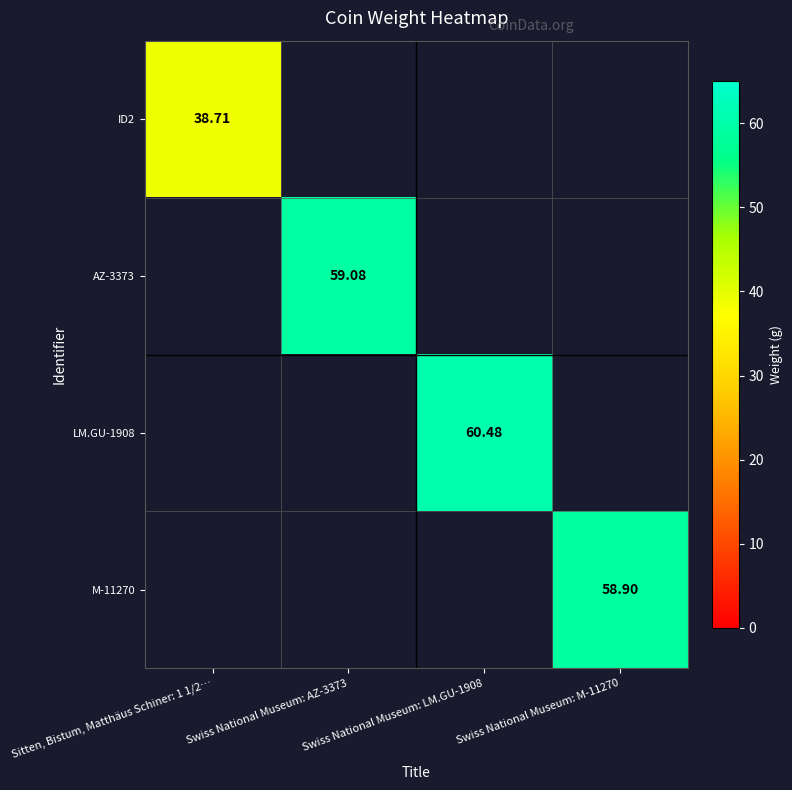

What is the difference between the highest and lowest values at Sitten, Bistum, Matthäus Schiner: 1 1/2…?

38.7